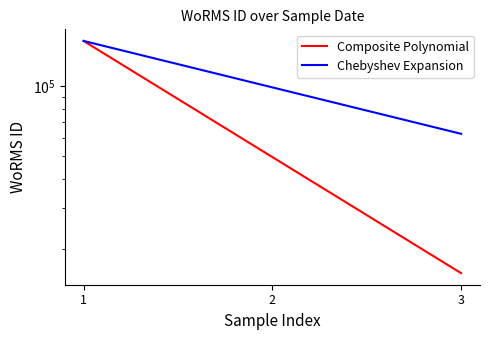

At which label does Chebyshev Expansion reach its minimum?

3